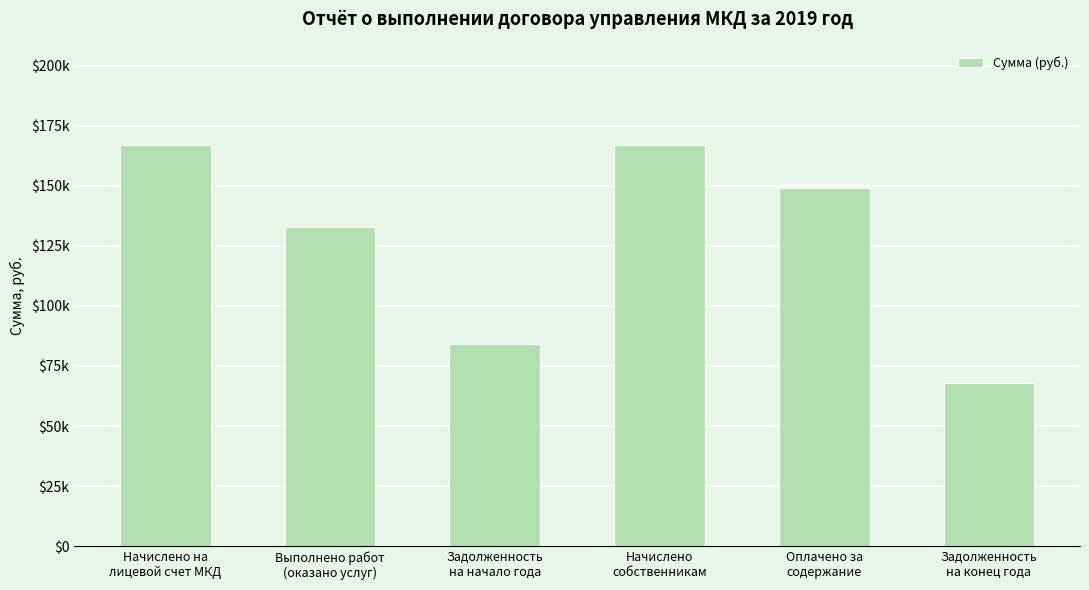

Are the bars horizontal?

No